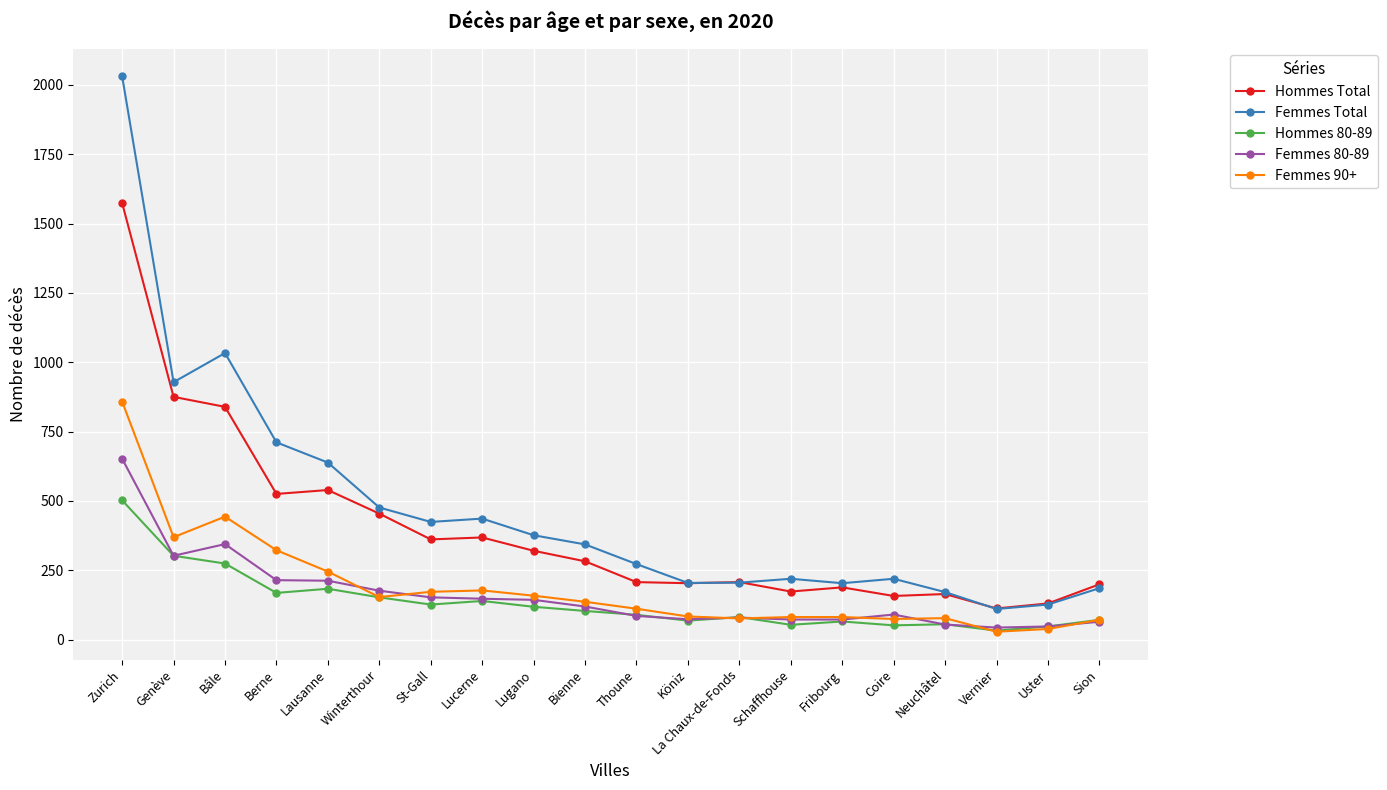

Which series has the largest range (max minus min)?

Femmes Total